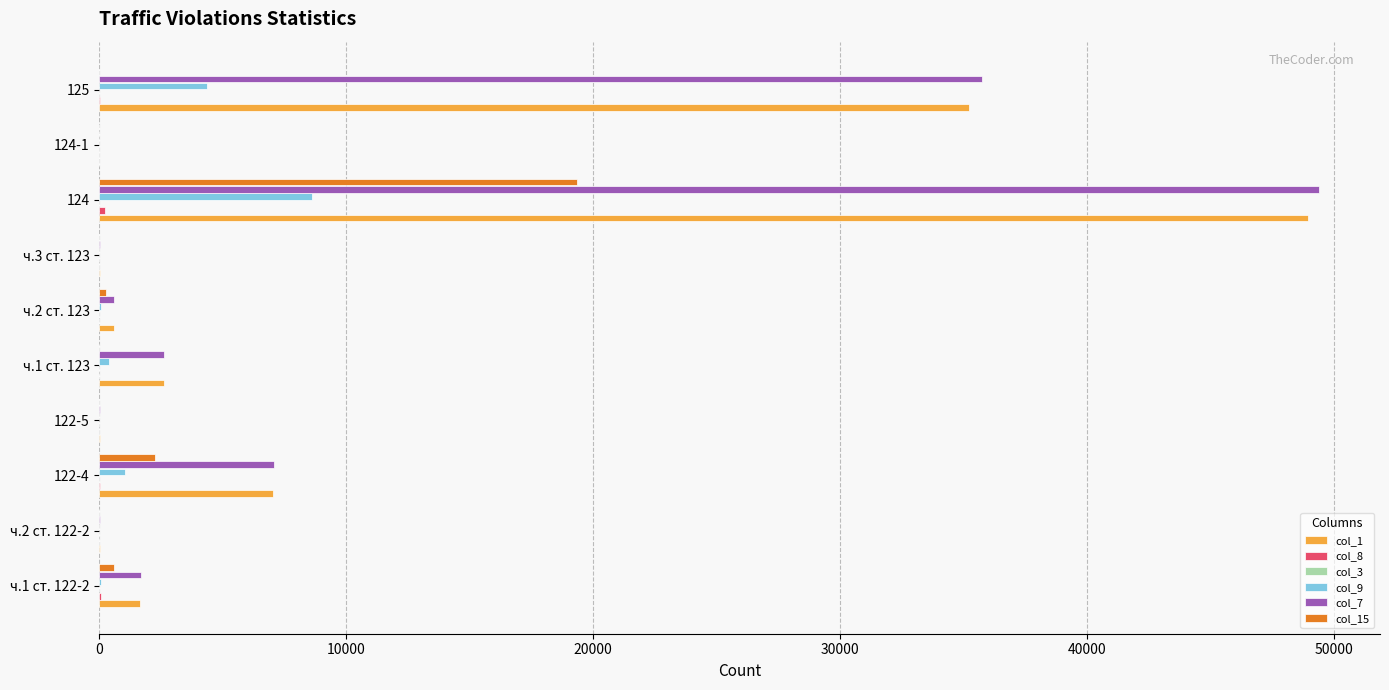

The value of col_15 at 124 is 33956. True or false?

False